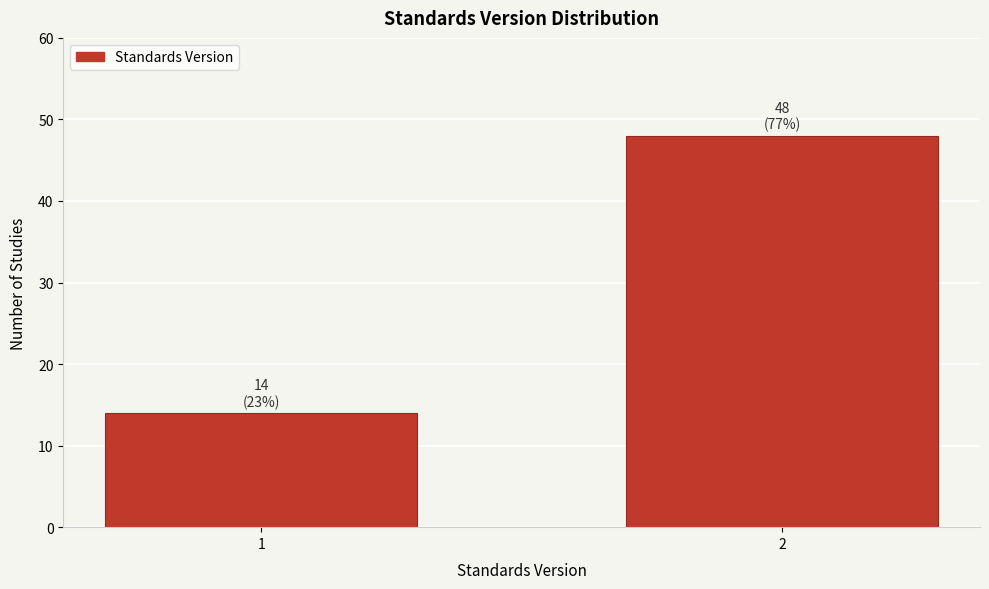

Reading left to right, list all the values displayed in this chart.

14	48